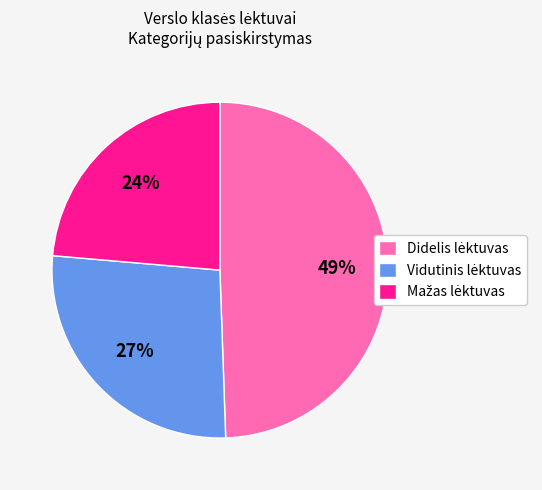

To the nearest percent, what is the average slice percentage?

33%